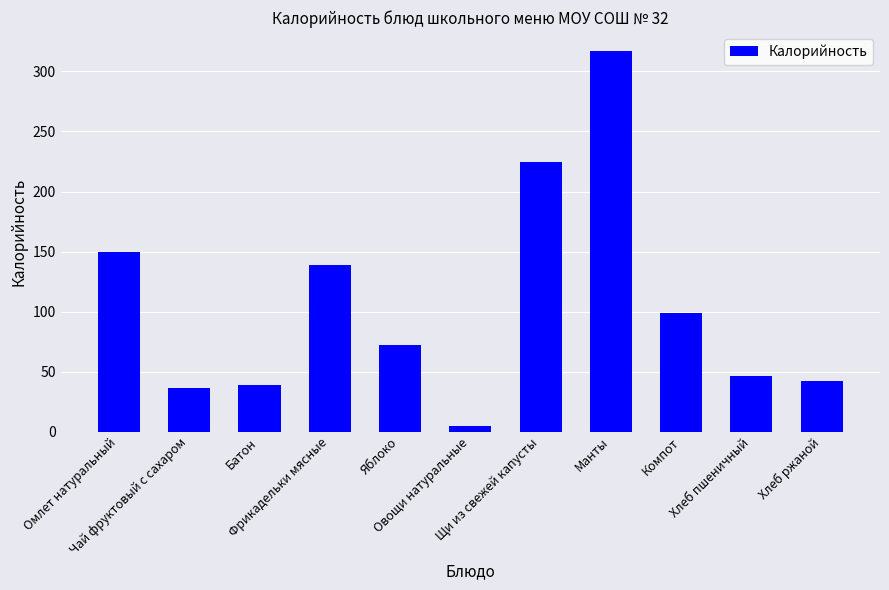

What is the average value?

106.2